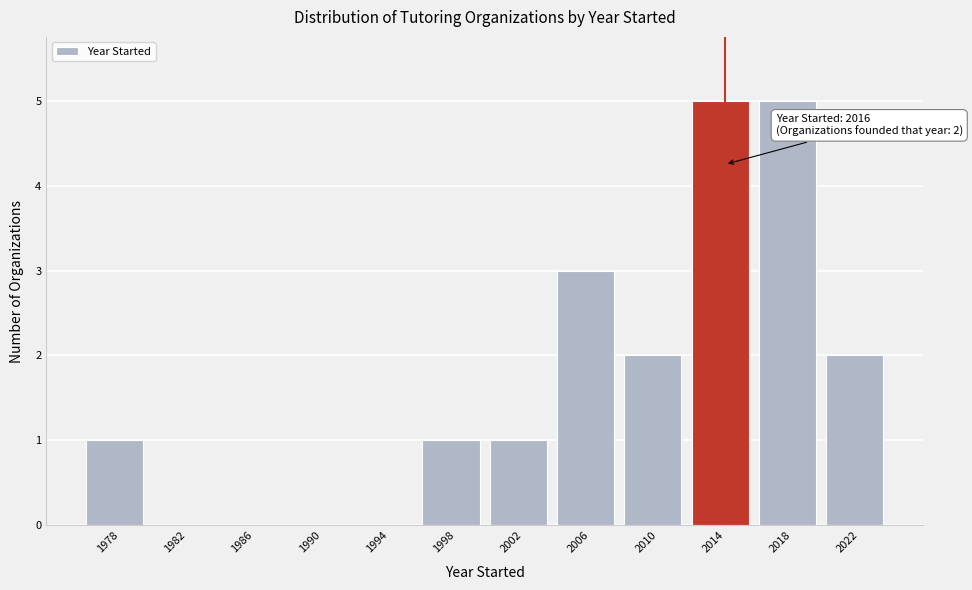

Reading left to right, extract all data points from this chart.

1978=1	1982=0	1986=0	1990=0	1994=0	1998=1	2002=1	2006=3	2010=2	2014=5	2018=5	2022=2